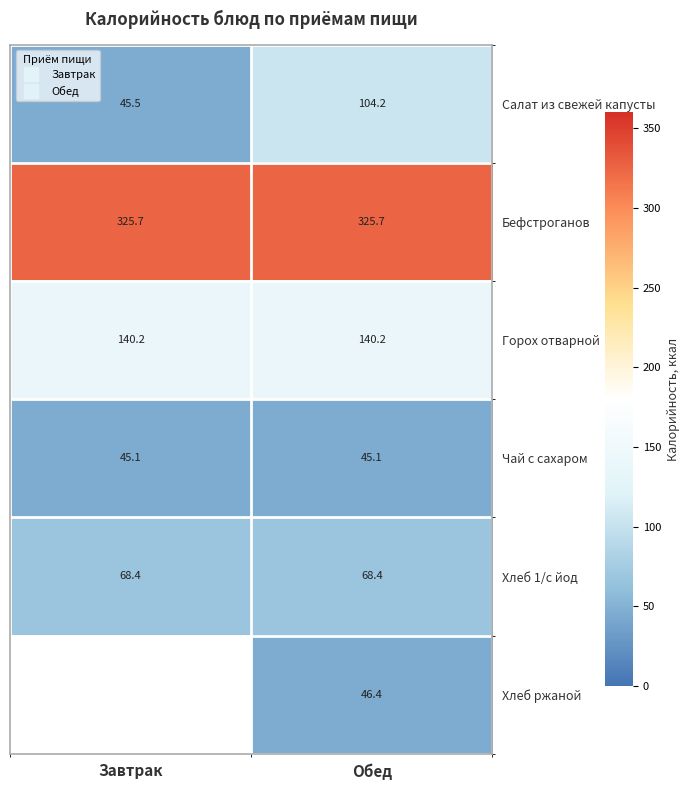

Is it true that Горох отварной equals 140.2 at Обед?

True